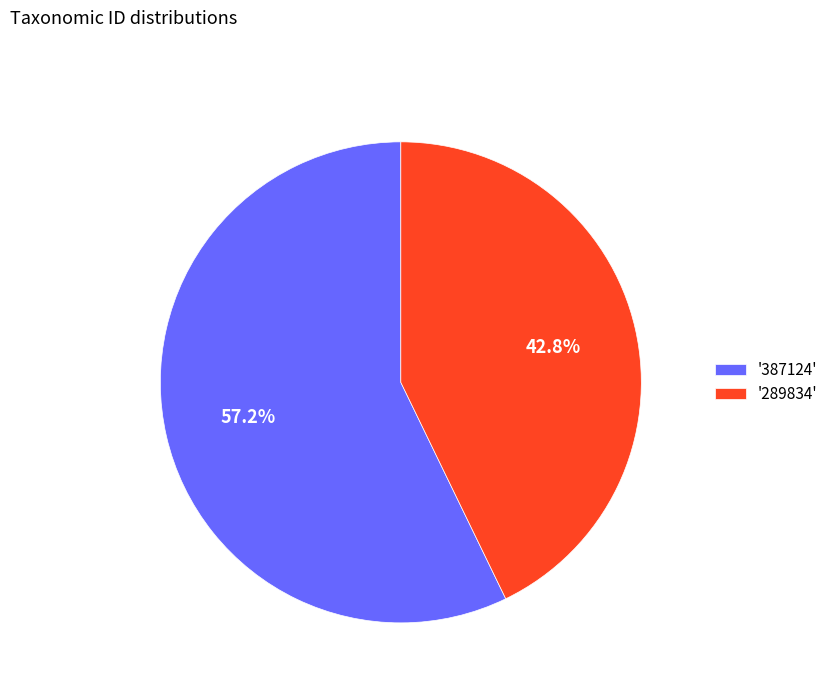

Rank the categories by value from highest to lowest.

'387124', '289834'